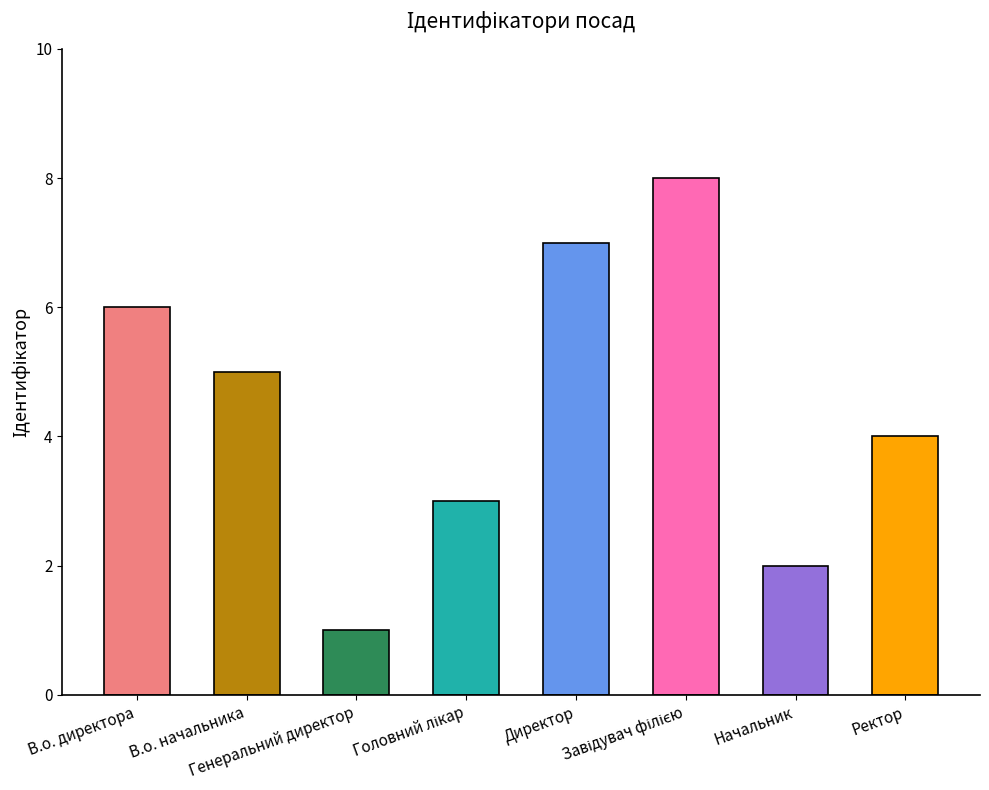

What is the difference between the second highest and minimum values?

6